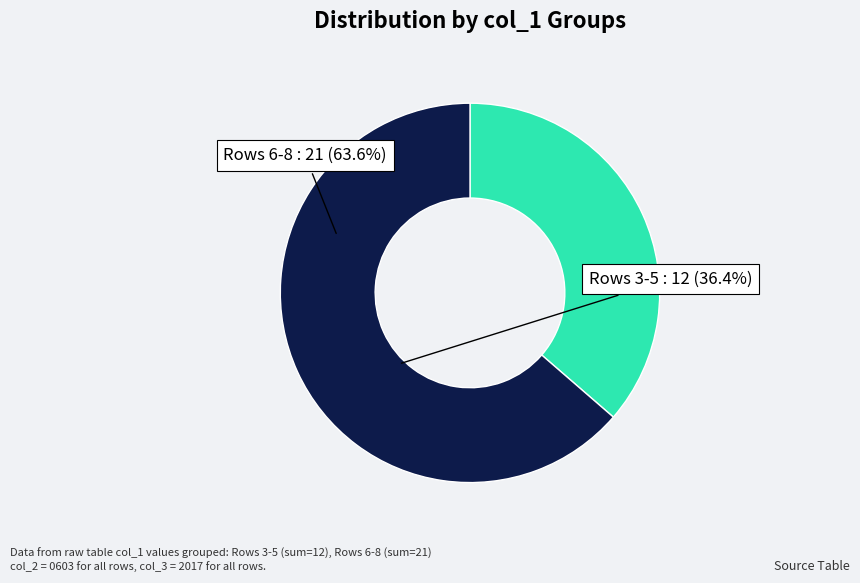

Is the sum of Rows 3-5 and Rows 6-8 greater than half?

Yes